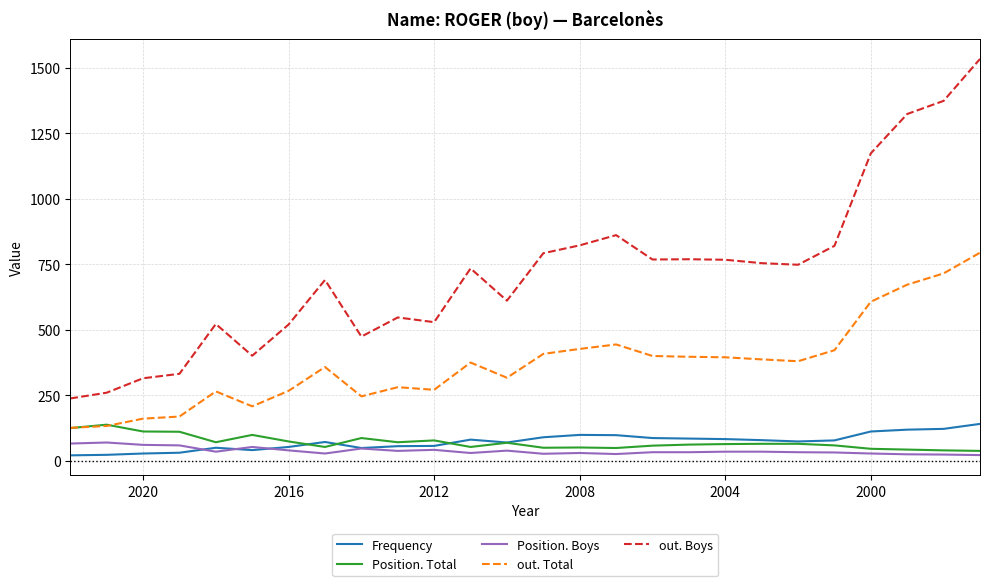

What is the value of the out. Boys point at the 16th from the left?

861